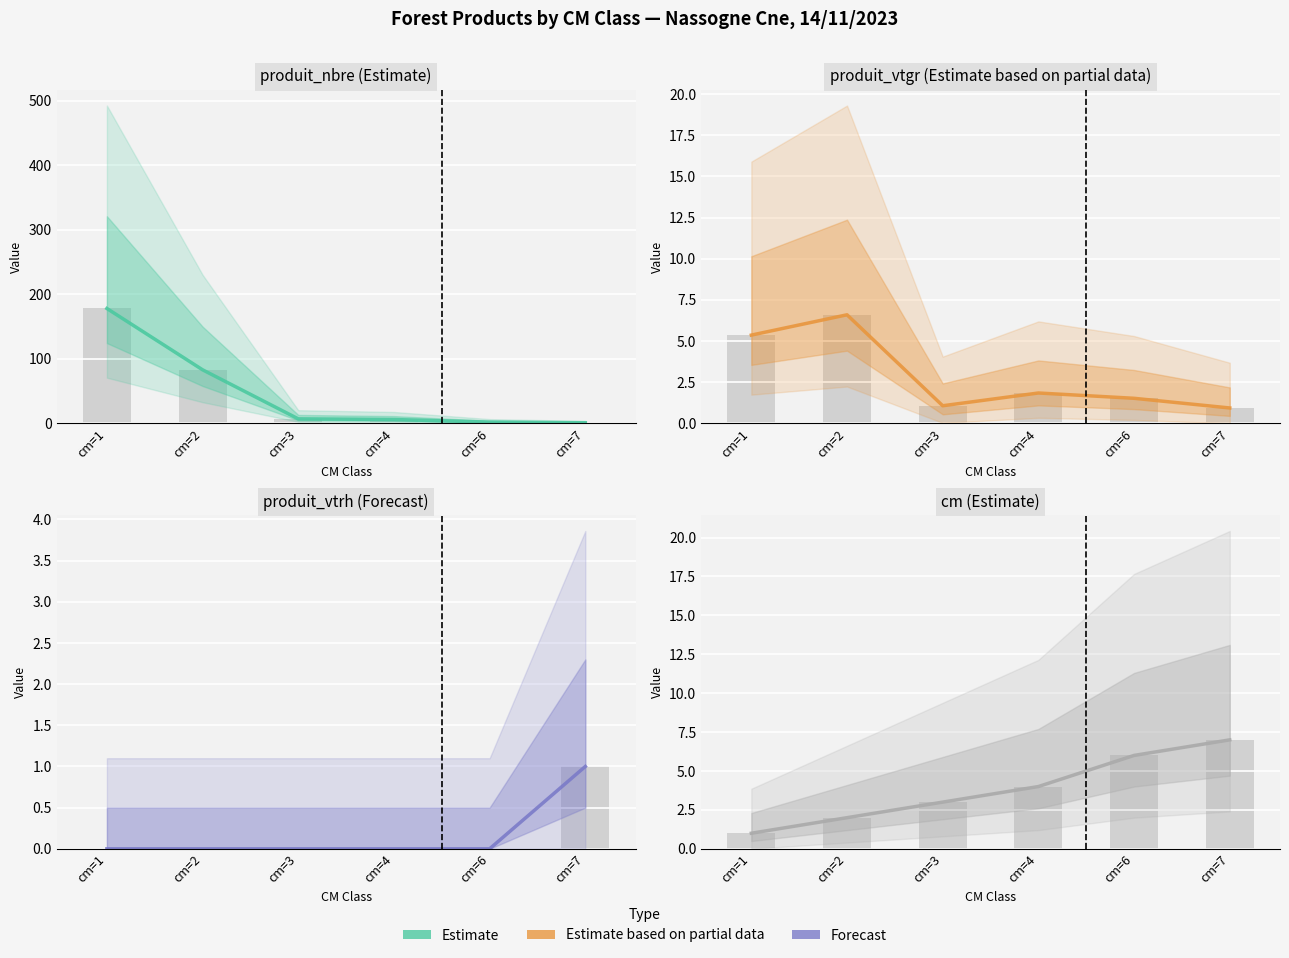

Reading right to left, what are all the values shown in this chart?

produit_nbre (Estimate): cm=7=1.0	cm=6=2.0	cm=4=6.0	cm=3=7.0	cm=2=83.0	cm=1=178.0
produit_vtgr (Estimate based on partial data): cm=7=0.9	cm=6=1.5	cm=4=1.8	cm=3=1.1	cm=2=6.6	cm=1=5.4
produit_vtrh (Forecast): cm=7=1.0	cm=6=0.0	cm=4=0.0	cm=3=0.0	cm=2=0.0	cm=1=0.0
cm (Estimate): cm=7=7.0	cm=6=6.0	cm=4=4.0	cm=3=3.0	cm=2=2.0	cm=1=1.0